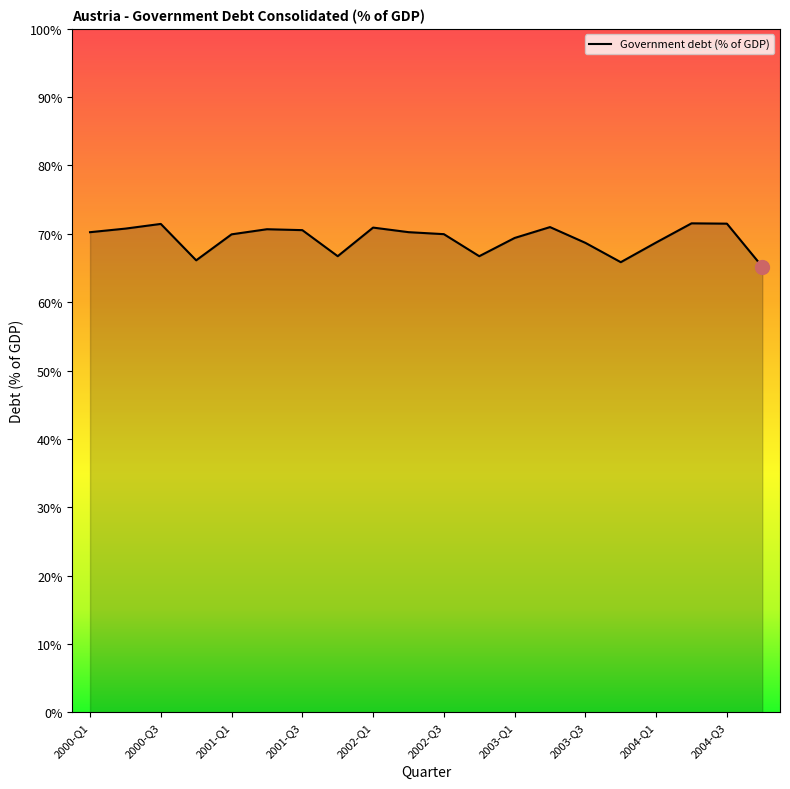

What is the minimum value shown in the chart?

65.2